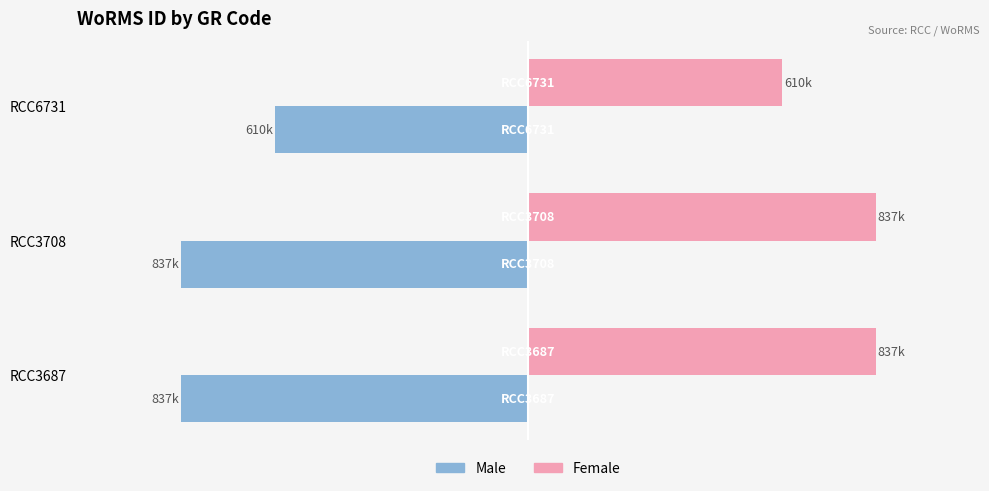

What is the maximum value shown in the chart?

836.9